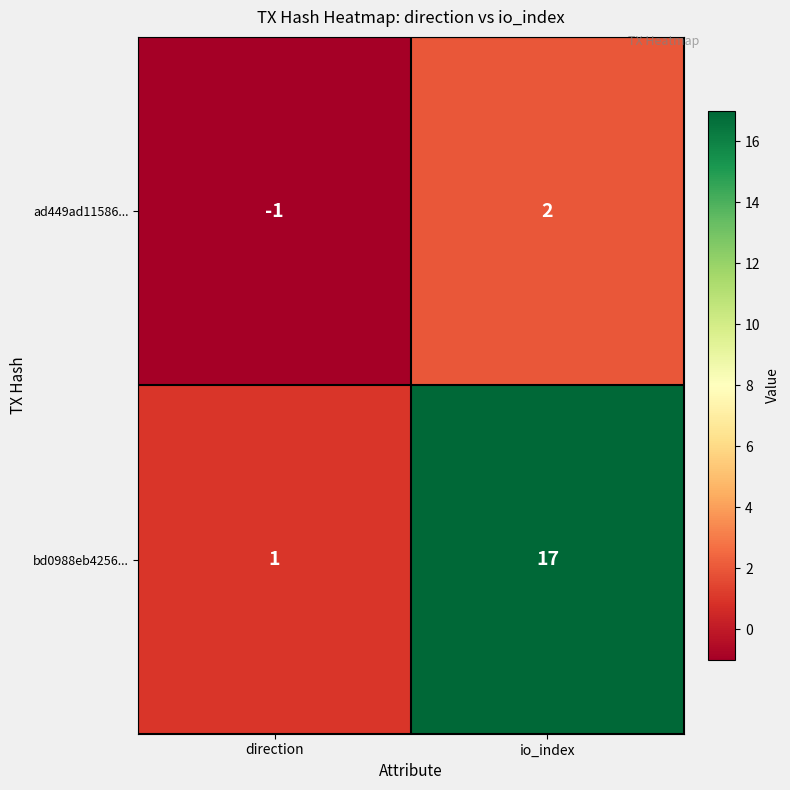

List the series in order of their peak value, lowest first.

ad449ad11586..., bd0988eb4256...